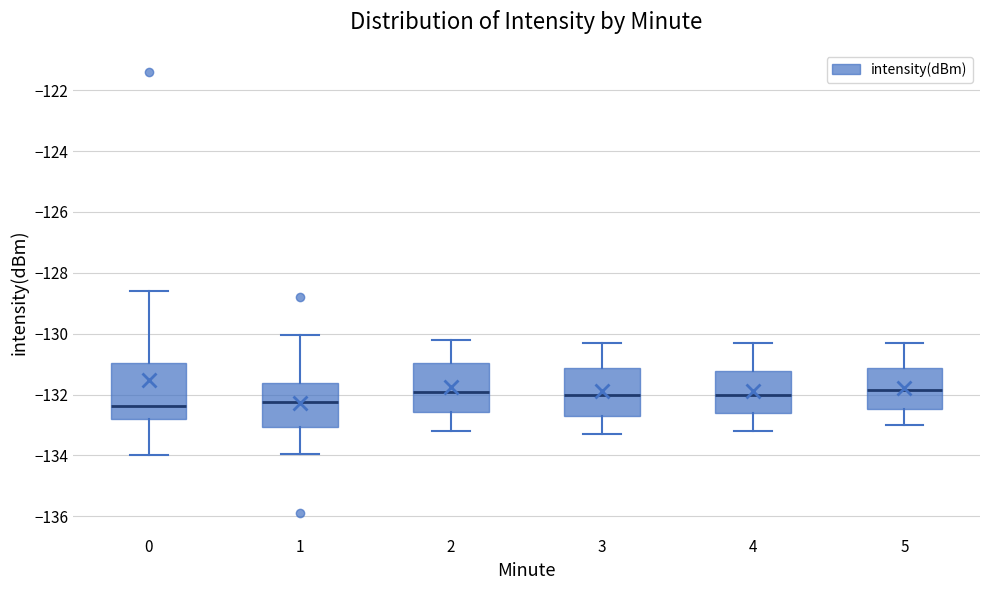

Reading left to right, read every box against the y-axis: the position of its median line, the range the box covers, and the ends of its whiskers. The values are not printed on the chart, so give them approximately, as read against the axis.

0: median -132.4, box -132.8 to -131.0, whiskers -134.0 to -128.6
1: median -132.2, box -133.0 to -131.6, whiskers -134.0 to -130.0
2: median -131.8, box -132.6 to -131.0, whiskers -133.2 to -130.2
3: median -132.0, box -132.6 to -131.2, whiskers -133.2 to -130.2
4: median -132.0, box -132.6 to -131.2, whiskers -133.2 to -130.2
5: median -131.8, box -132.4 to -131.2, whiskers -133.0 to -130.2